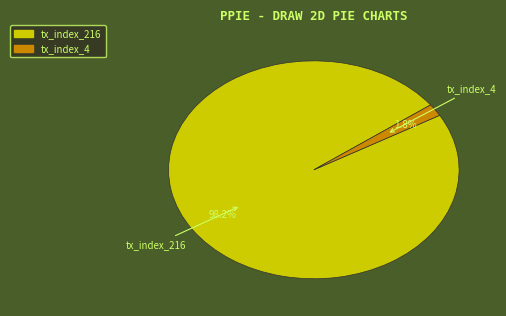

Which category has the biggest portion of the pie?

tx_index_216